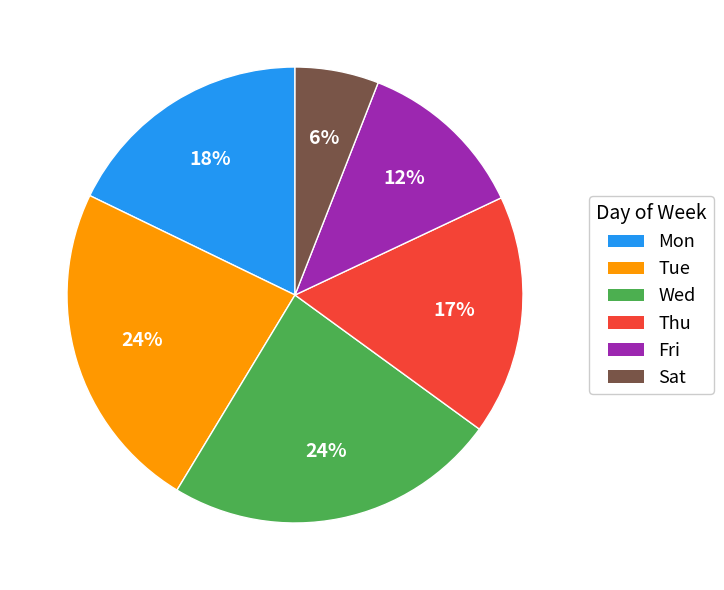

Does Thu represent more than half of the total?

No